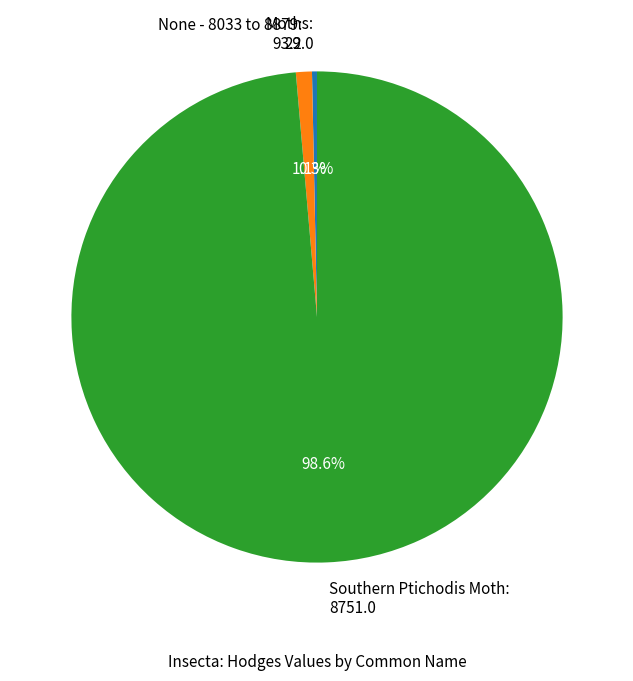

To the nearest percent, what is the average slice percentage?

33%